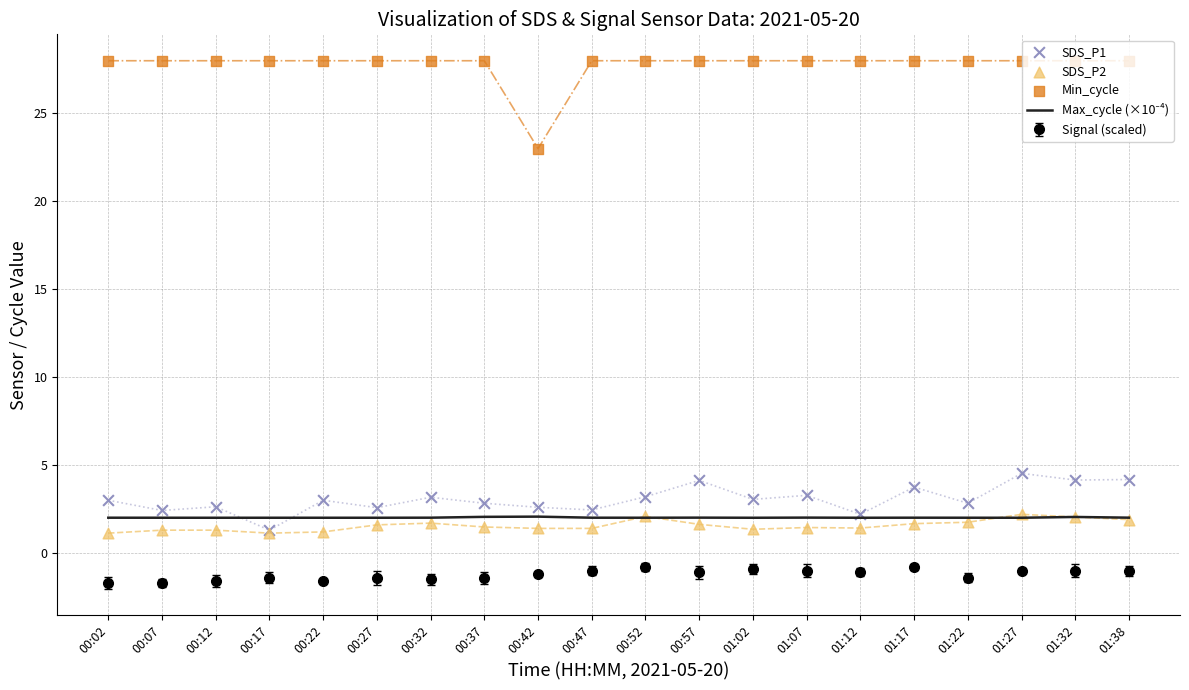

Which series has the largest total across all categories?

Min_cycle